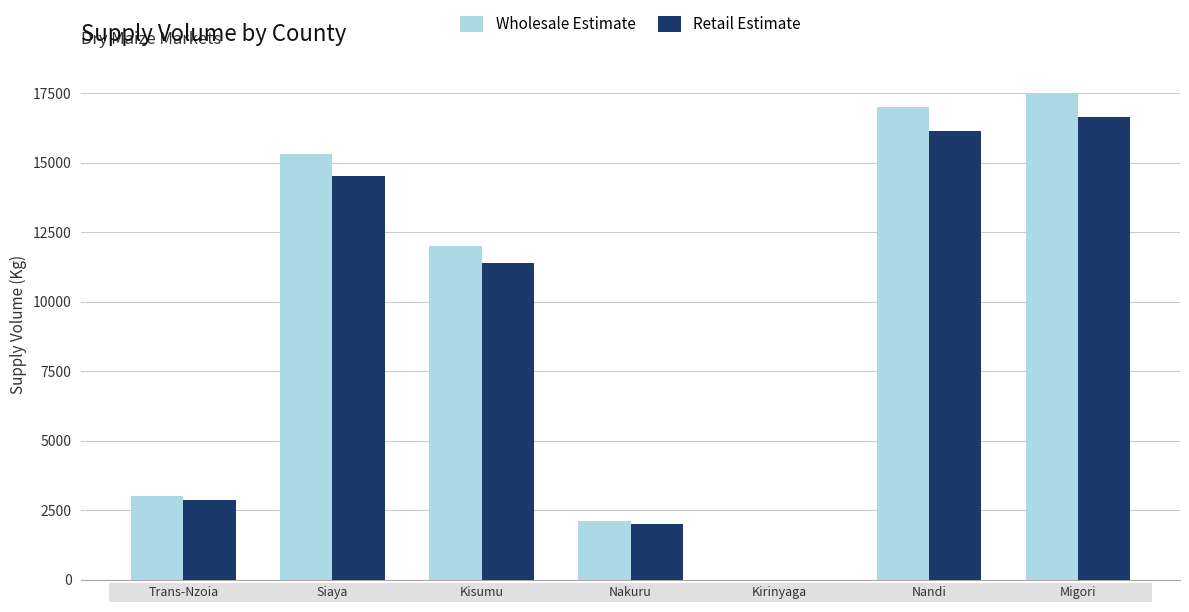

What is the greatest value displayed?

17500